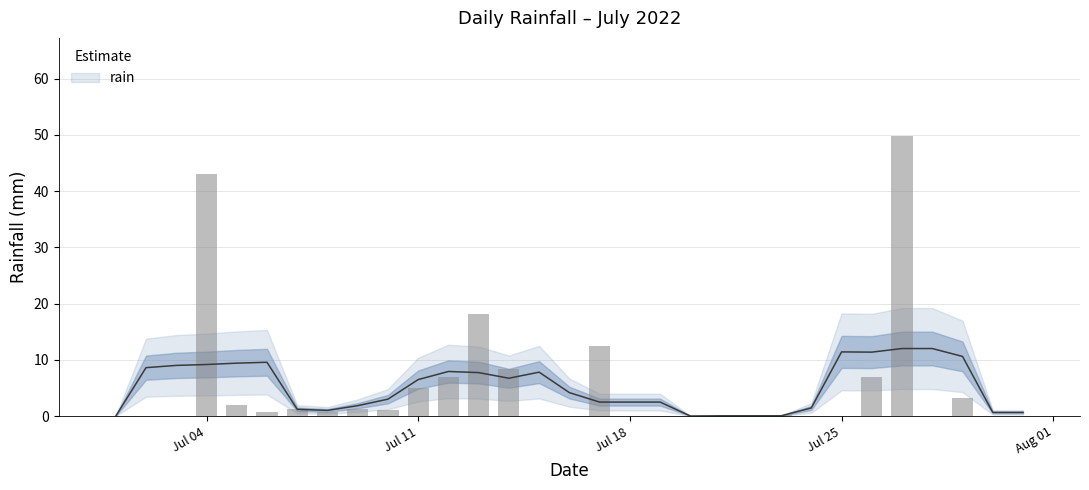

How many bars are there in total?

31